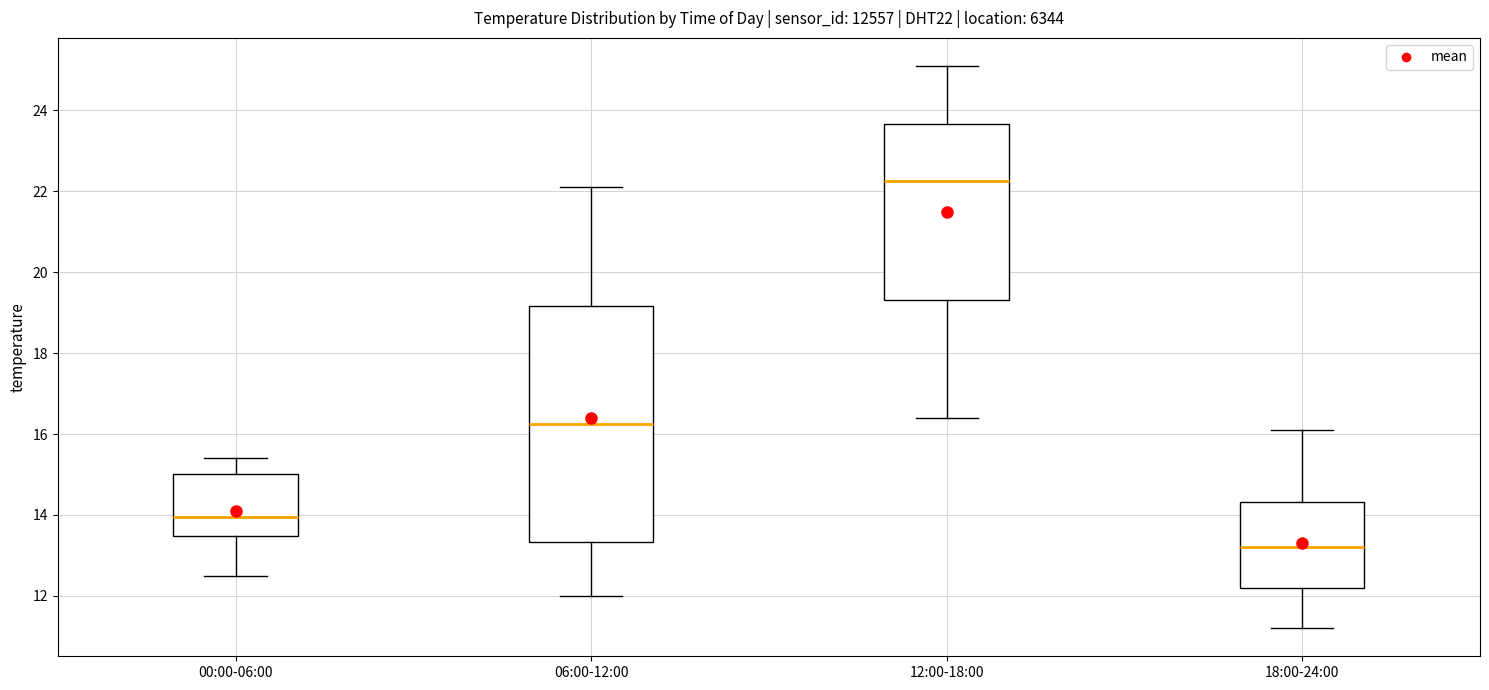

Which box's median line is the highest?

12:00-18:00